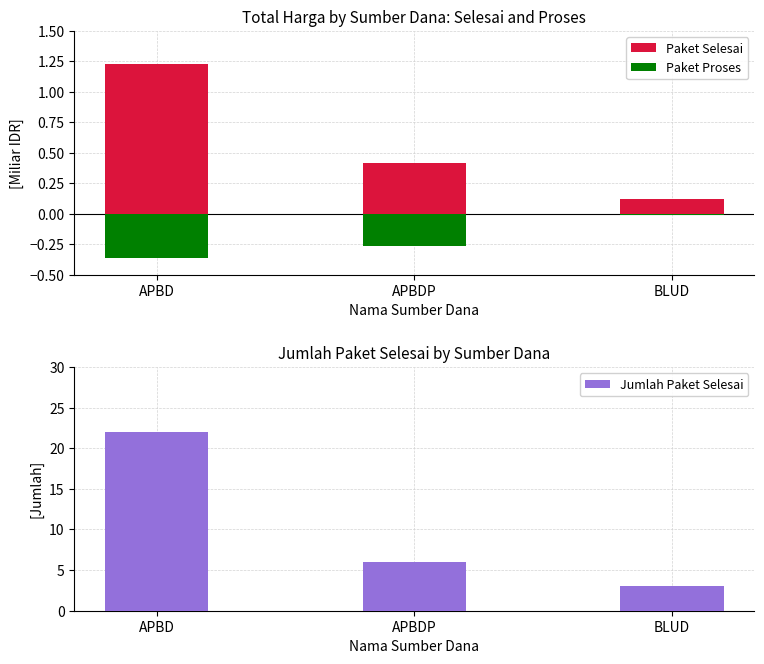

List the series in order of their peak value, highest first.

Jumlah Paket Selesai, Paket Selesai, Paket Proses